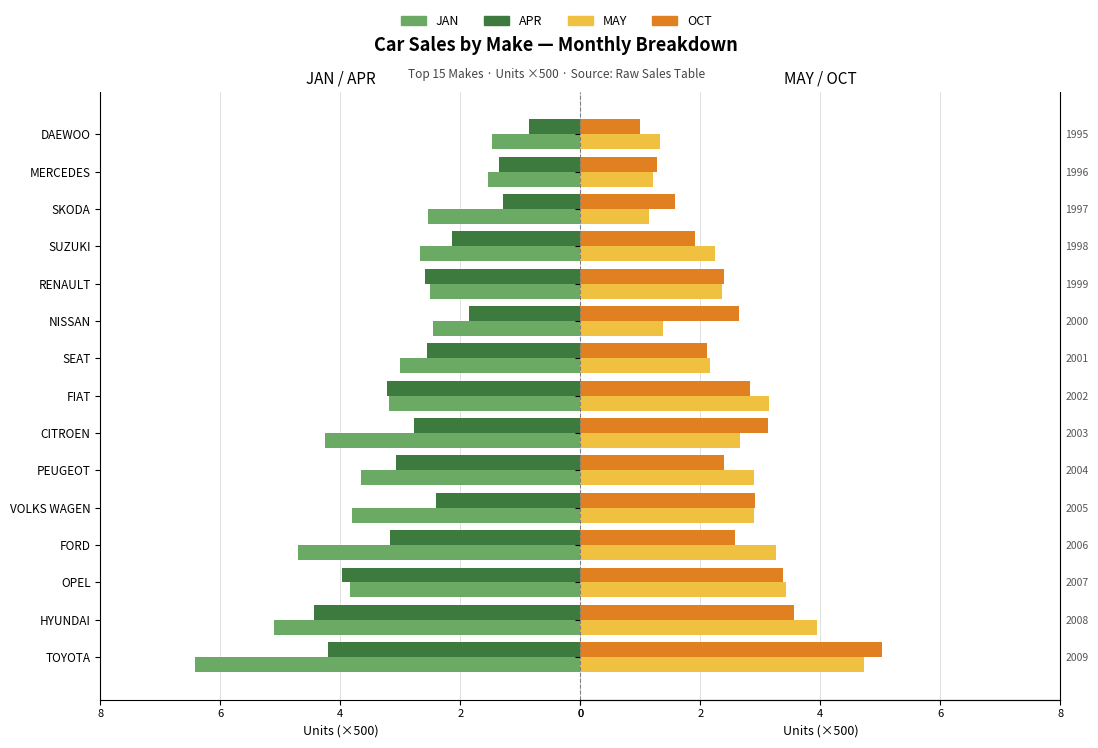

Rank the series by their maximum value, from highest to lowest.

JAN, OCT, MAY, APR